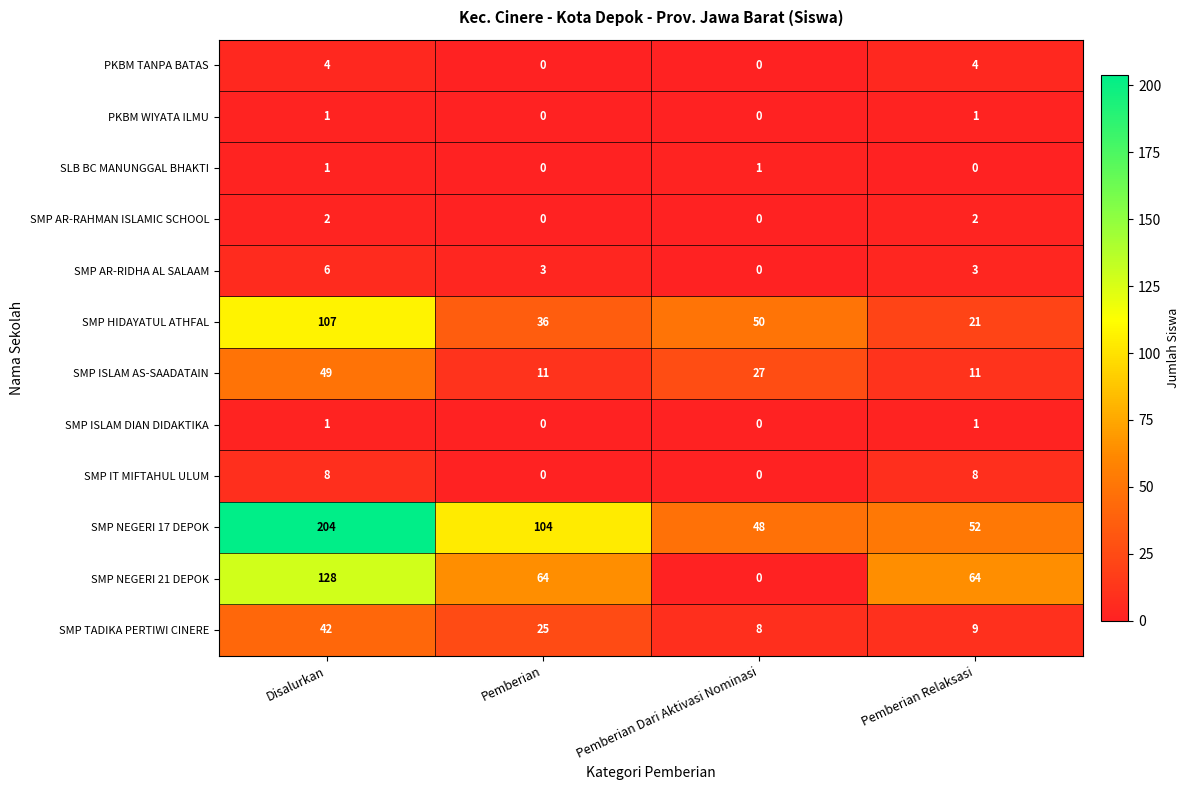

What is the difference between the maximum and minimum values in the SMP AR-RIDHA AL SALAAM series?

6